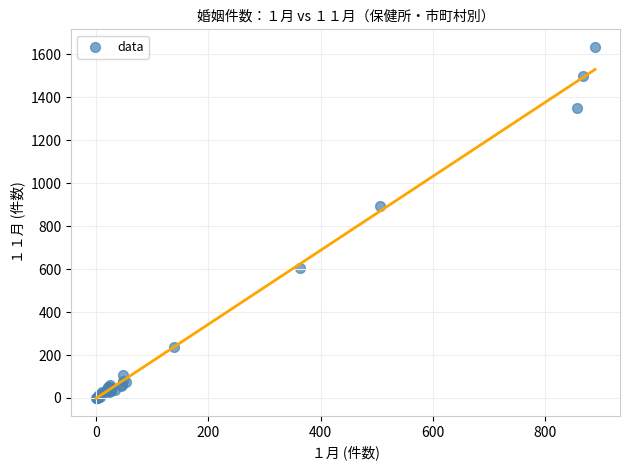

What Y value in the scatter plot is closest to 817?

895